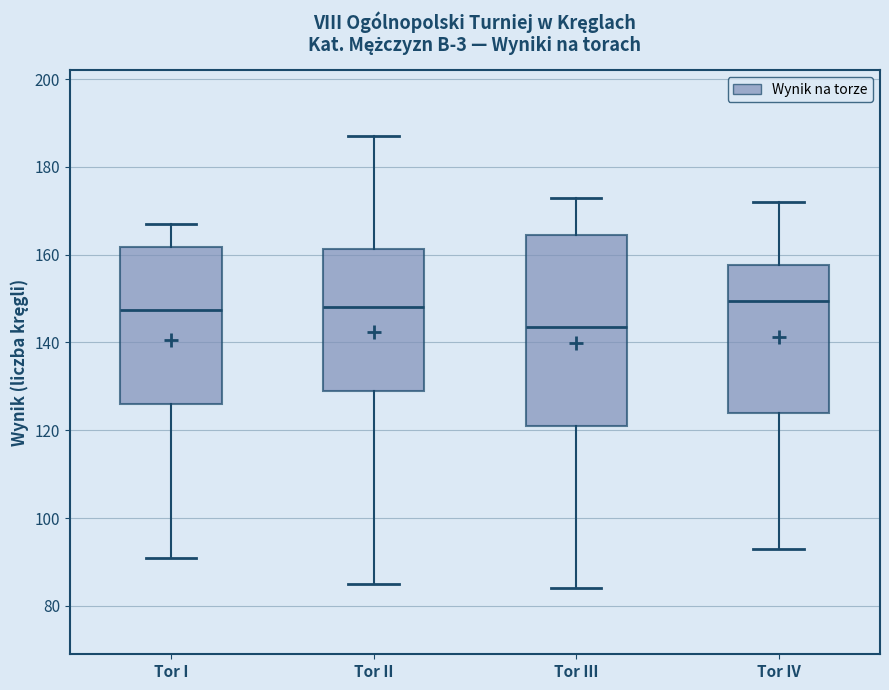

Reading left to right, transcribe this box plot: for each box, give where its median line is, the range the box spans, and where its two whiskers end, as read against the y-axis. The values are not printed on the chart, so give them approximately, as read against the axis.

Tor I: median 148, box 126 to 162, whiskers 92 to 168
Tor II: median 148, box 130 to 162, whiskers 86 to 188
Tor III: median 144, box 122 to 164, whiskers 84 to 174
Tor IV: median 150, box 124 to 158, whiskers 94 to 172